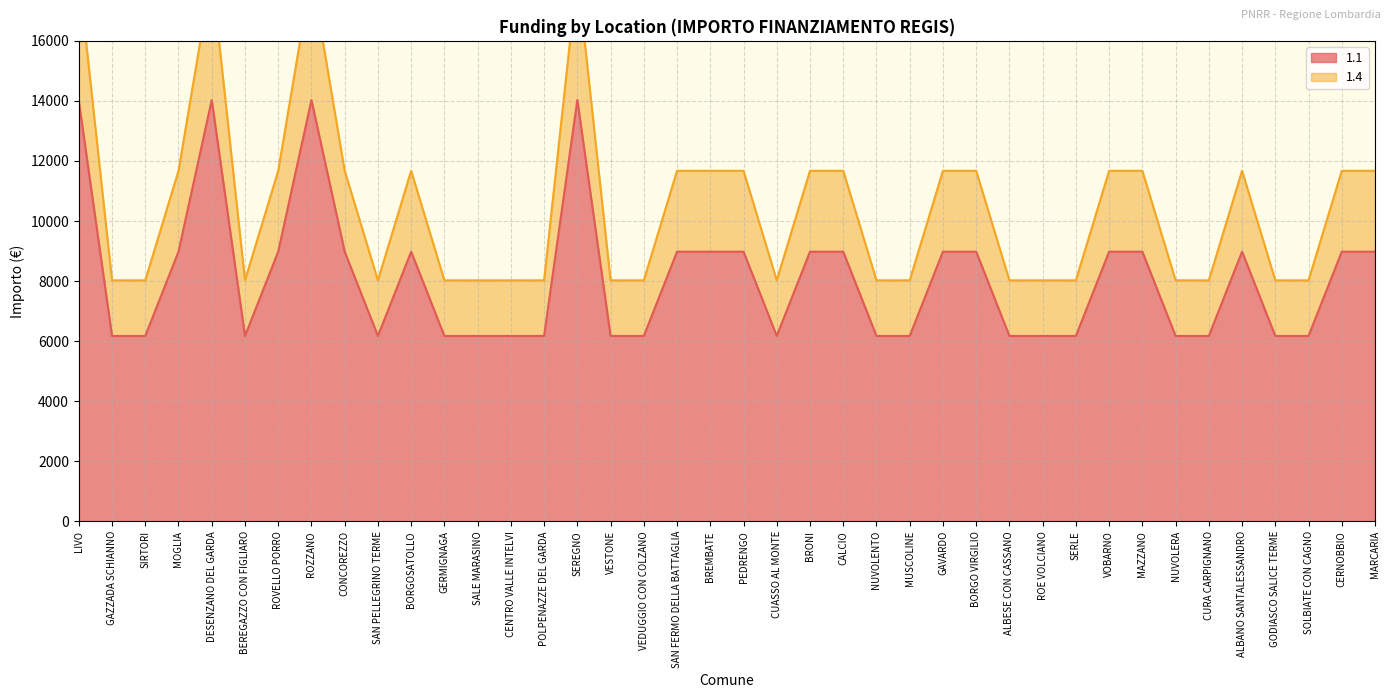

The 1.1 series shows 6173.2 at GODIASCO SALICE TERME. True or false?

True